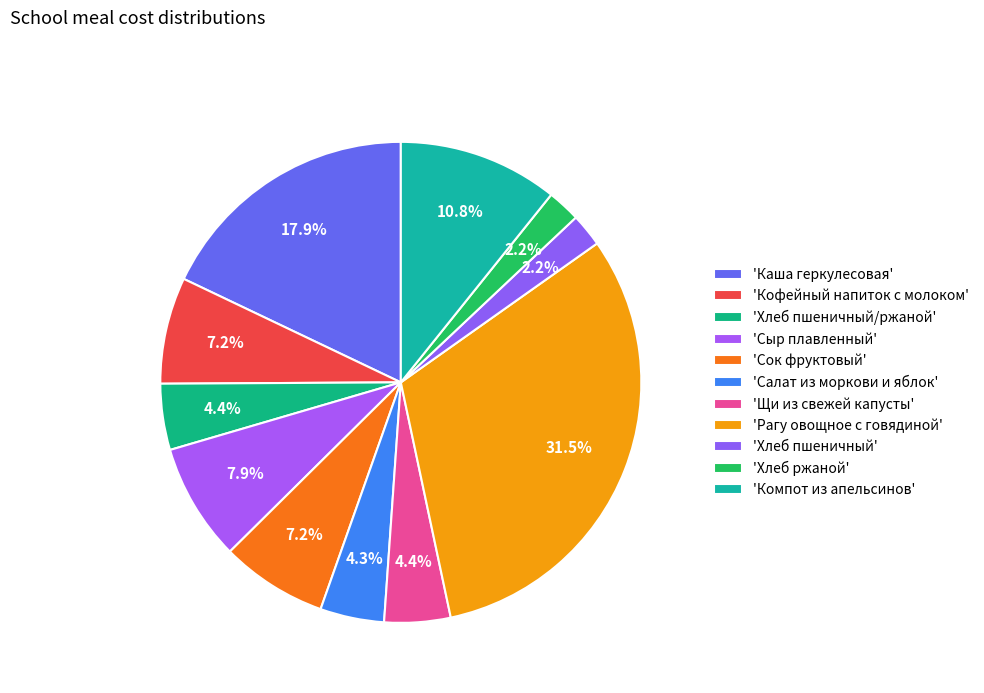

Does any single category account for the majority?

No